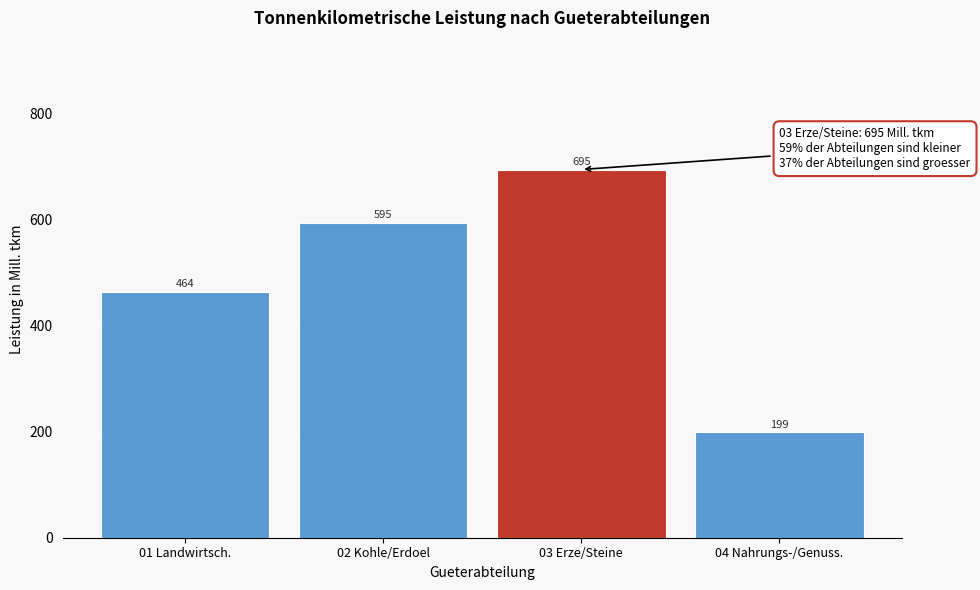

What is the approximate value at 04 Nahrungs-/Genuss.?

199.1